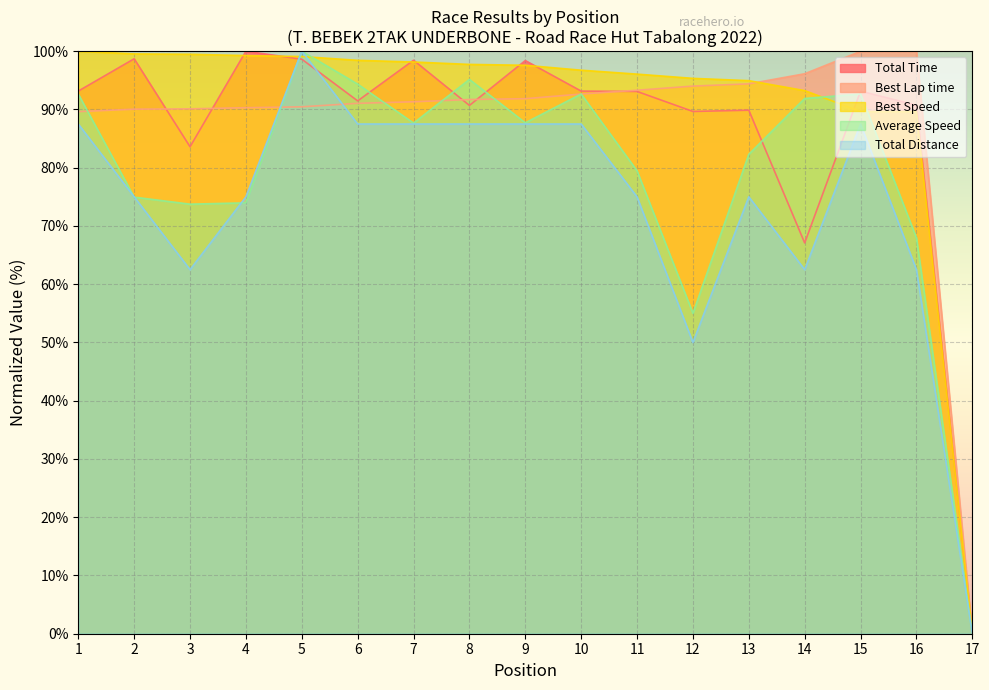

What is the difference between the maximum and minimum values in the Average Speed series?

100.0